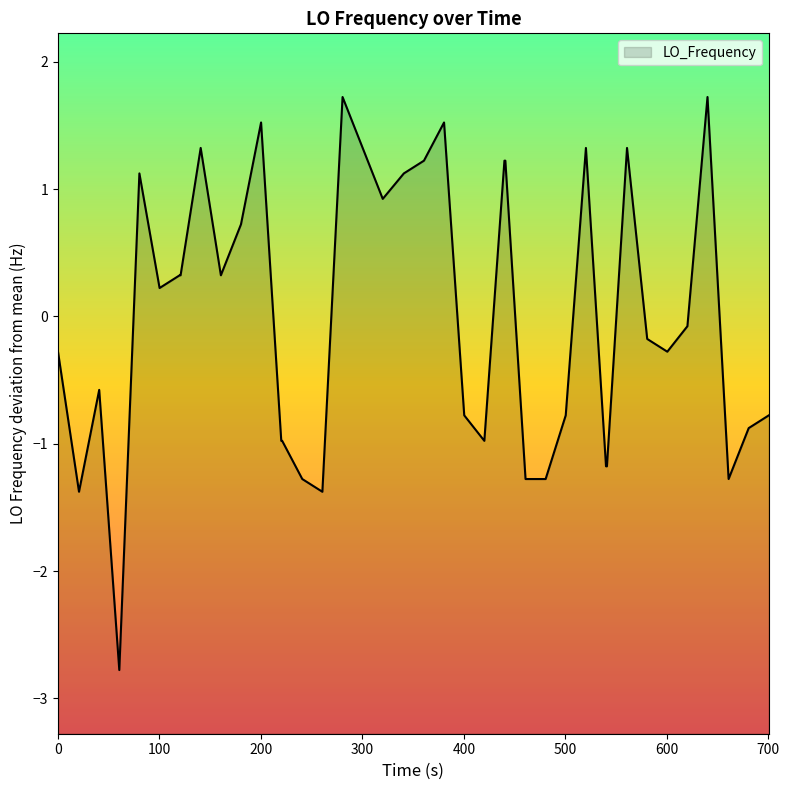

What is the maximum value shown in the chart?

1.7